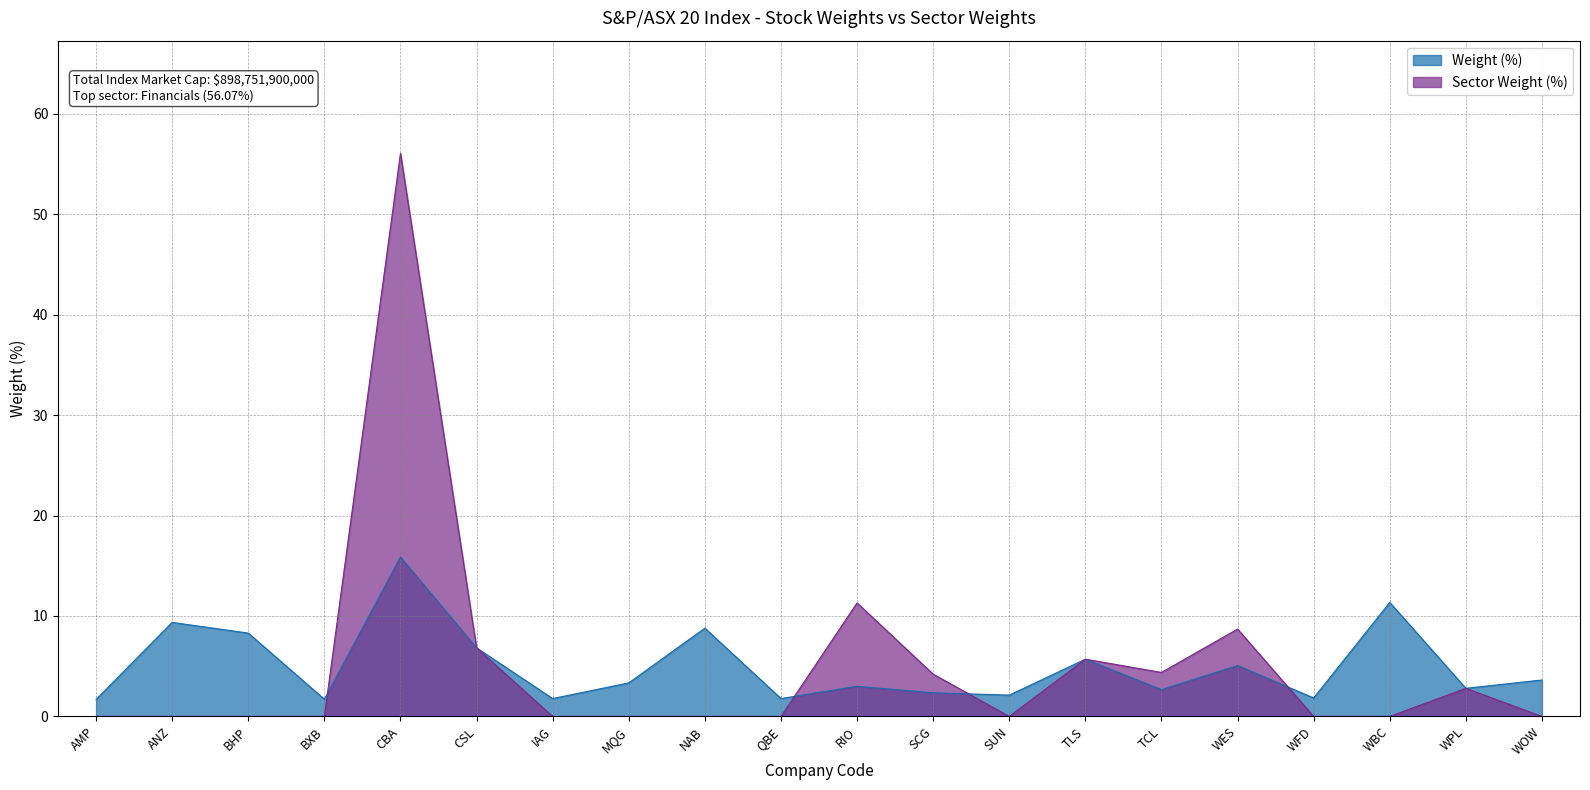

Which series has the largest total across all categories?

Weight (%)